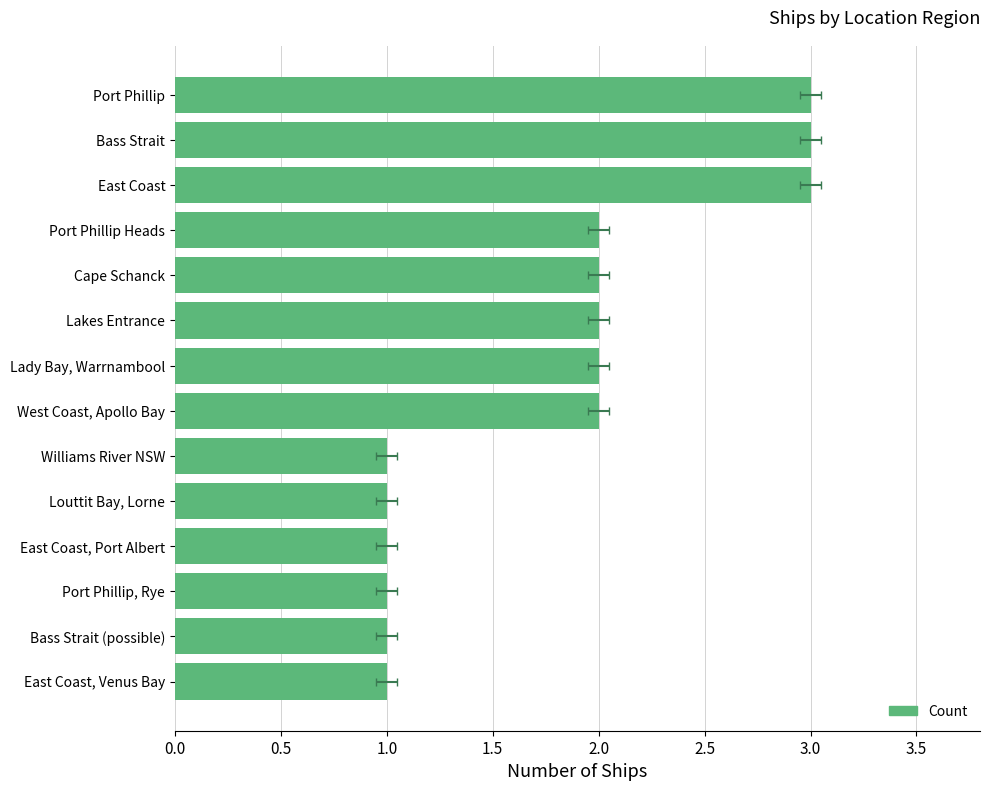

How many bars are there in total?

14